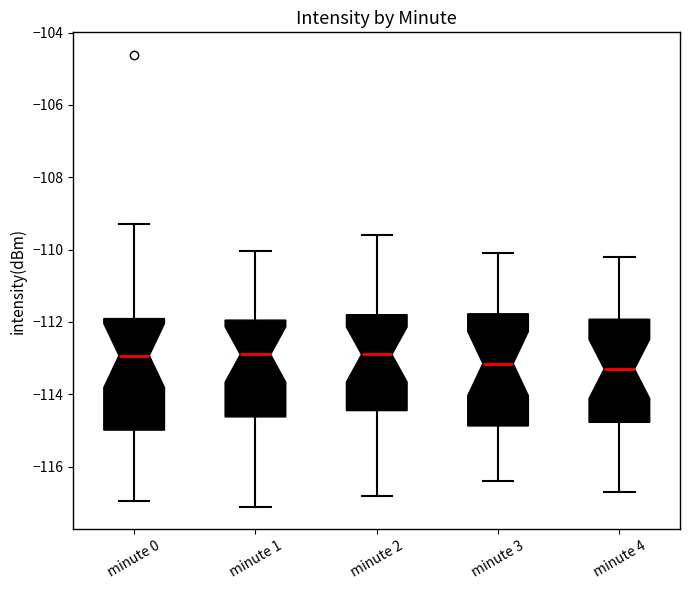

Where is the upper edge of the box for minute 2 on the y-axis? The values are not printed on the chart, so give them approximately, as read against the axis.

-111.8